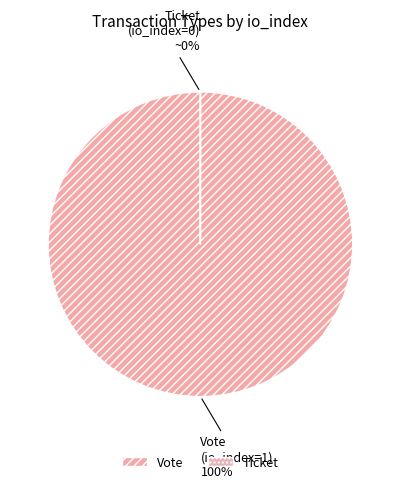

Is there any slice that represents more than half of the pie?

Yes